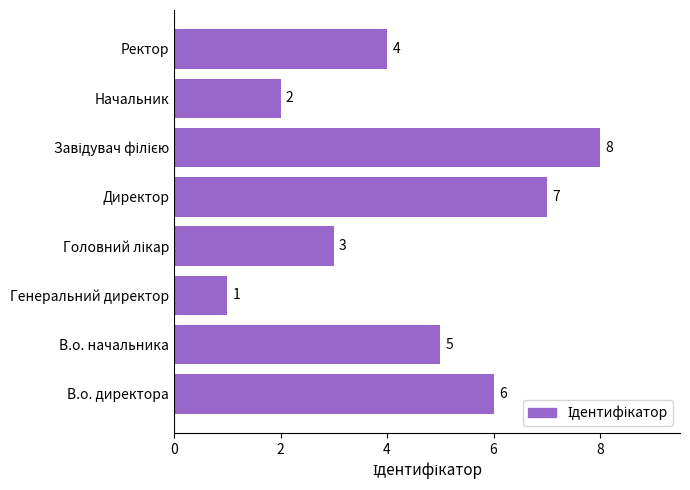

What is the difference between the maximum and second lowest values?

6